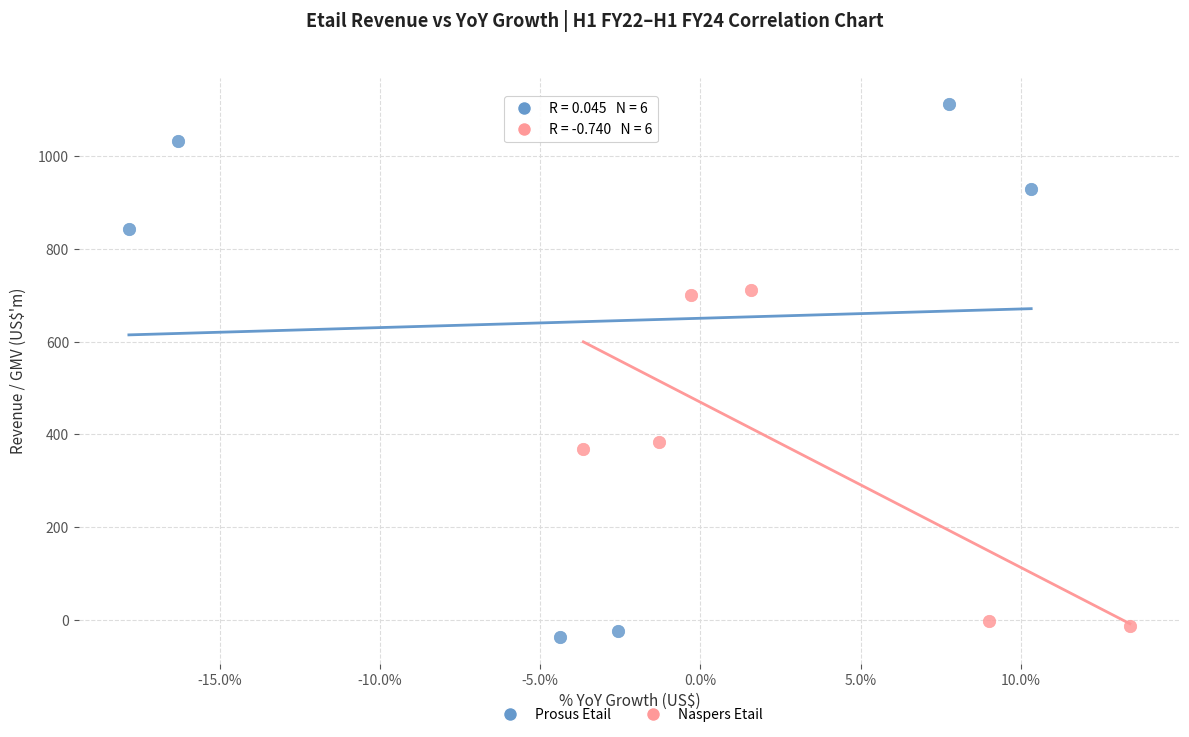

Which series contains the highest Y value?

Prosus Etail